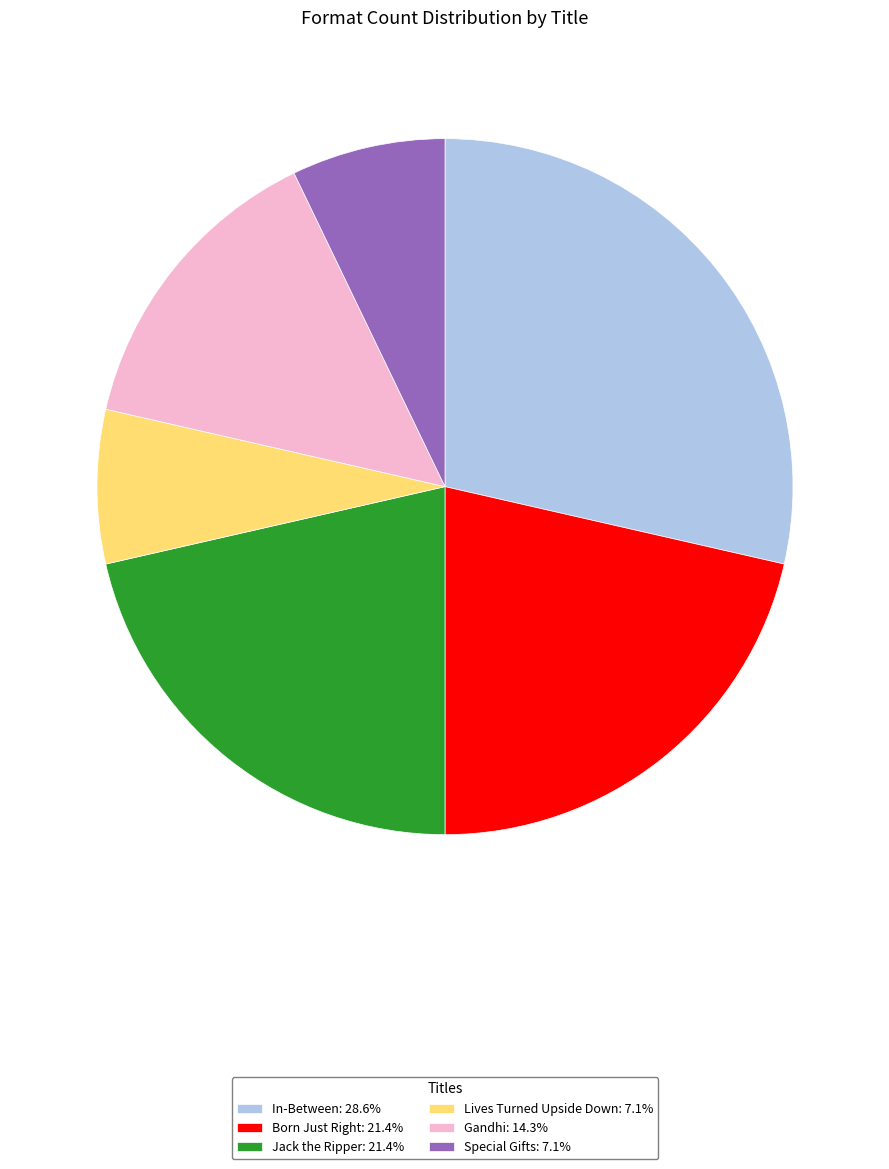

How many slices are in this pie chart?

6